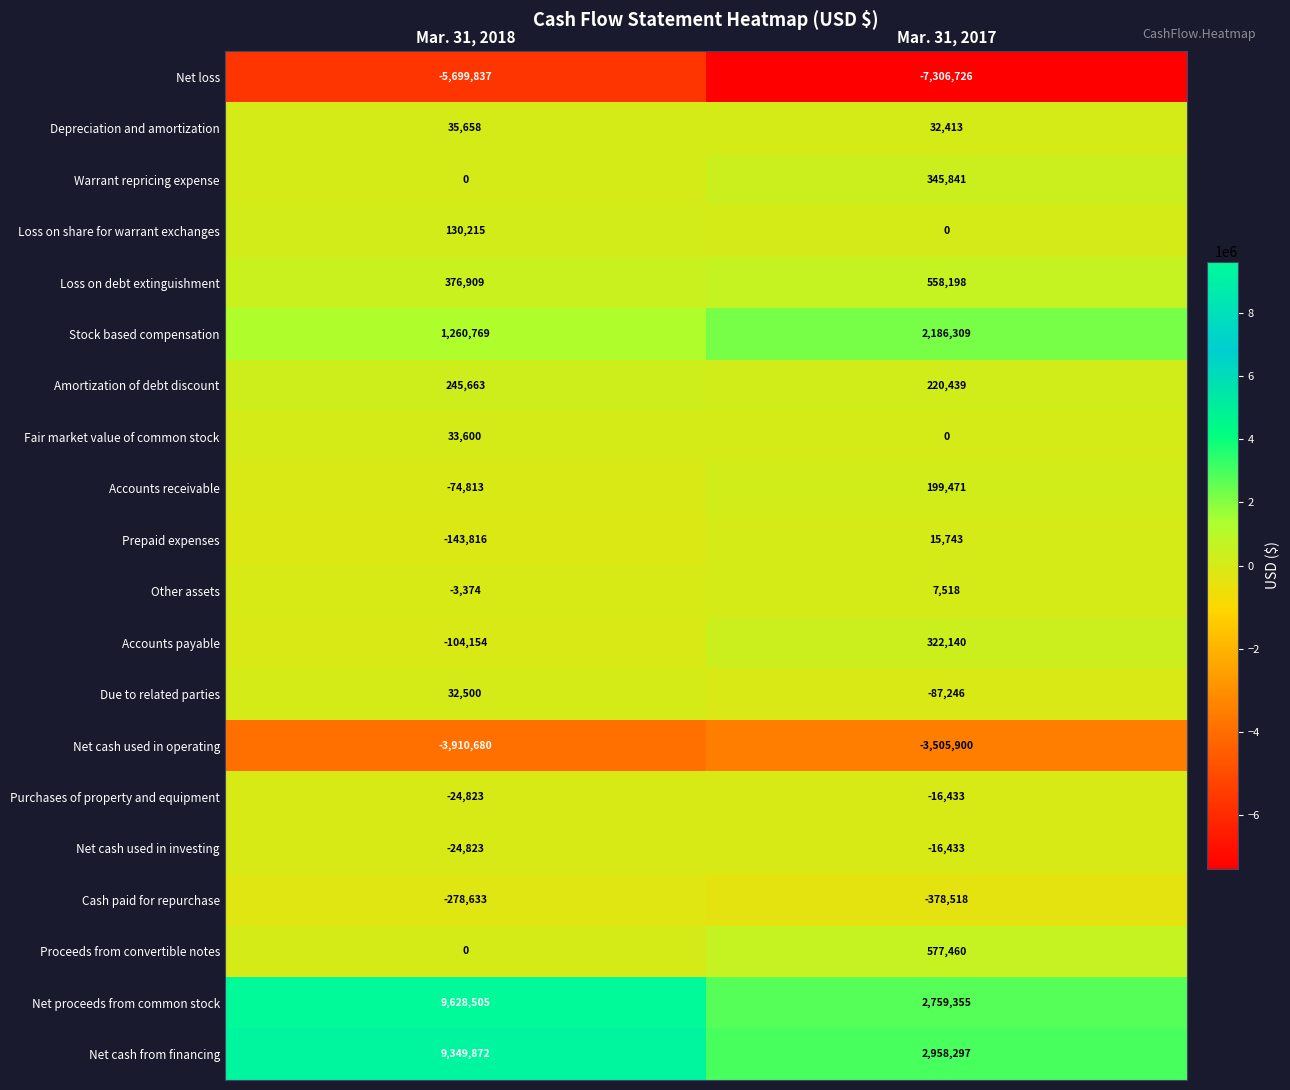

What is the total value across all series at Mar. 31, 2017?

-1128072